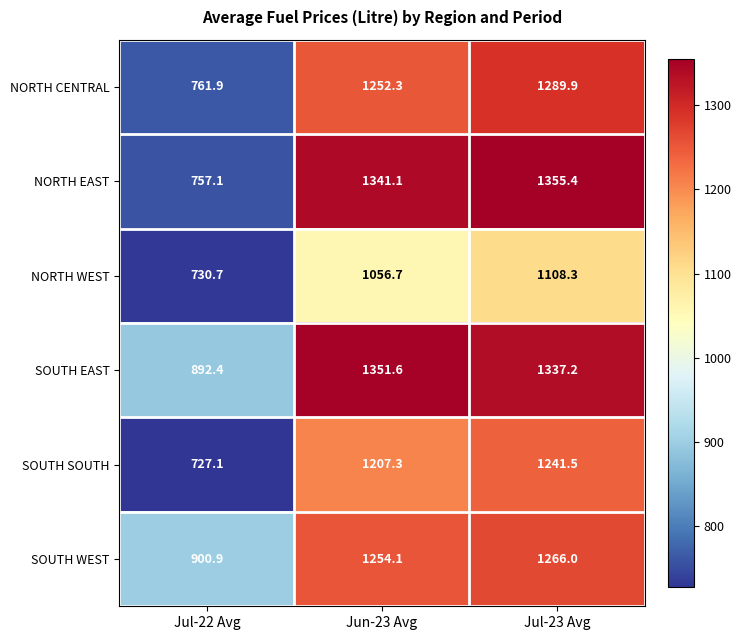

What is the sum of all SOUTH EAST values?

3581.2